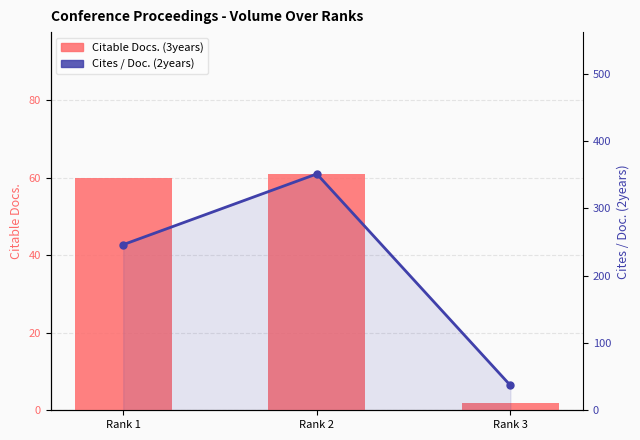

Reading left to right, extract all data points from this chart.

Citable Docs. (3years): Rank 1=60	Rank 2=61	Rank 3=2
Cites / Doc. (2years): Rank 1=246	Rank 2=351	Rank 3=37